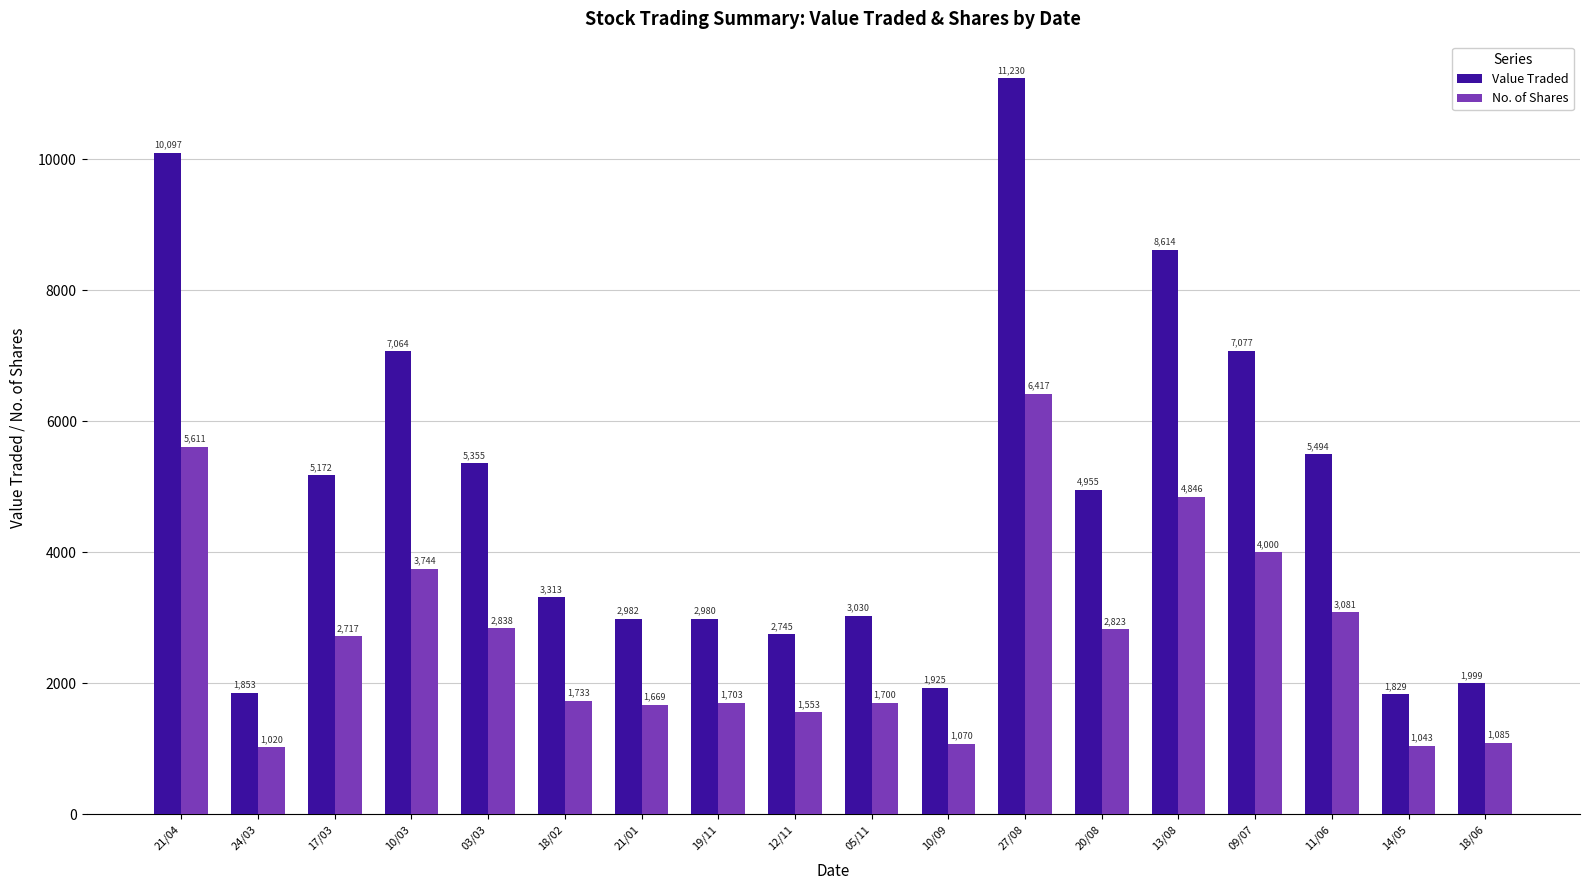

Rank the series by their maximum value, from highest to lowest.

Value Traded, No. of Shares